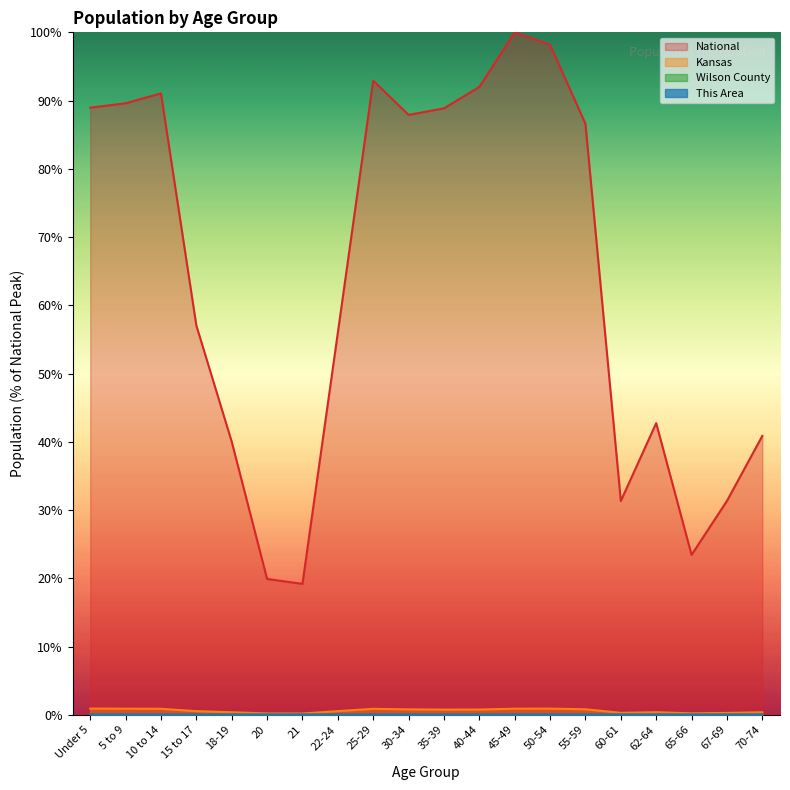

True or false: This Area and National intersect in this chart.

False